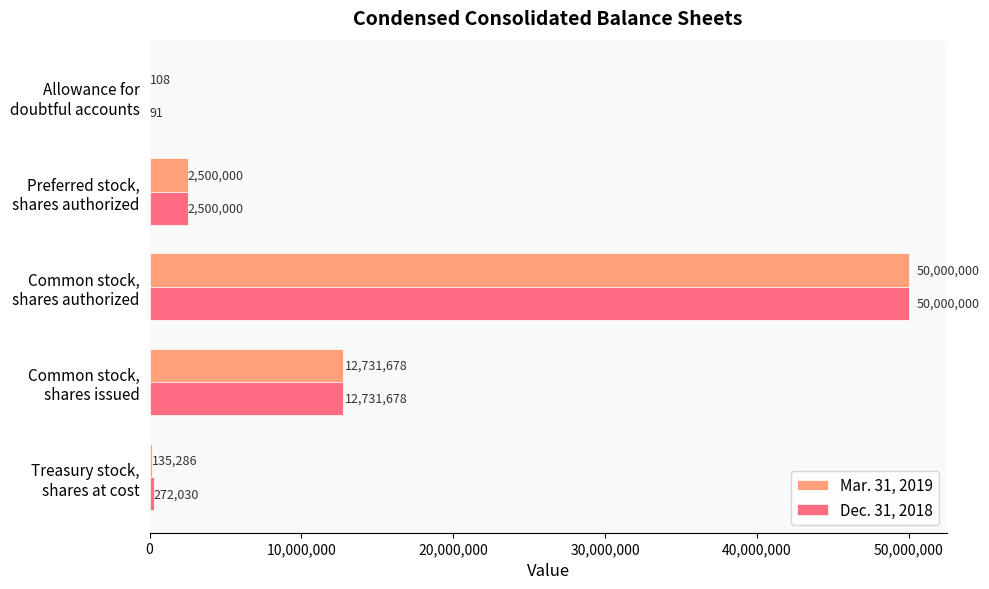

What is the highest value of the Mar. 31, 2019 series?

50000000